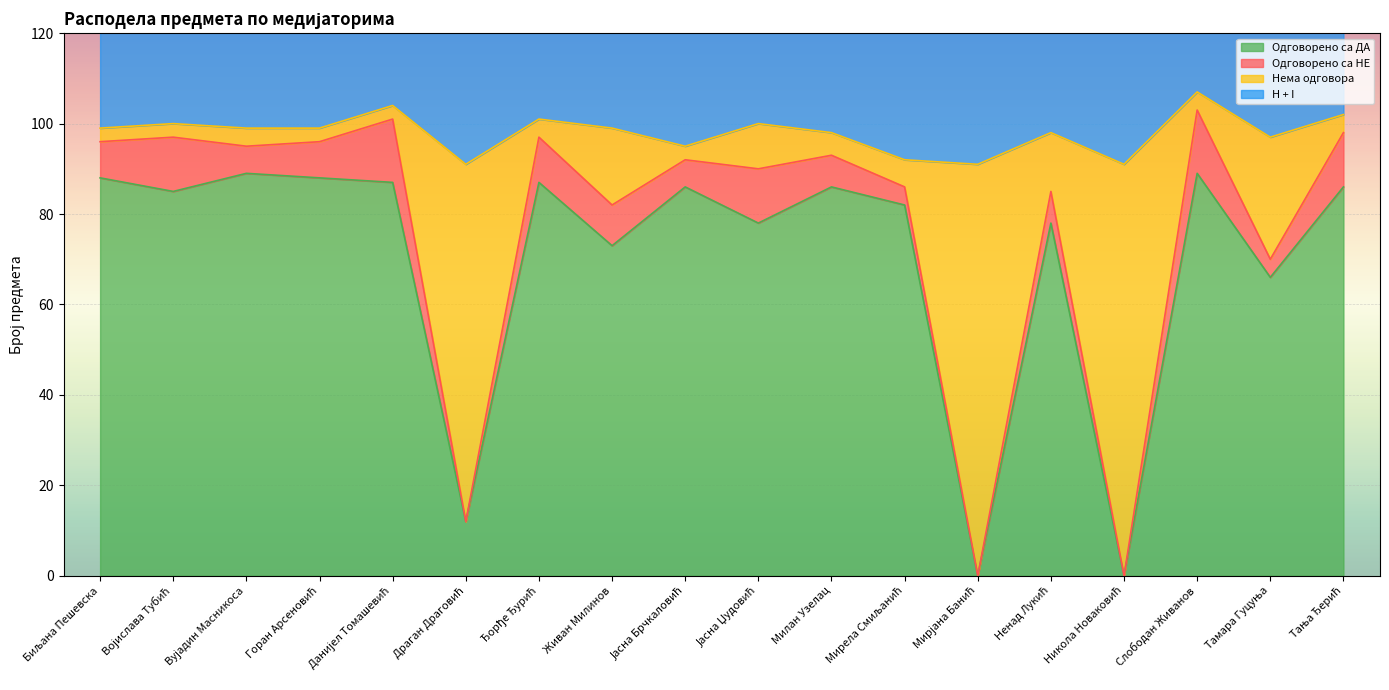

Which series changed the most between Ђорђе Ђурић and Тамара Гуцуња?

Нема одговора